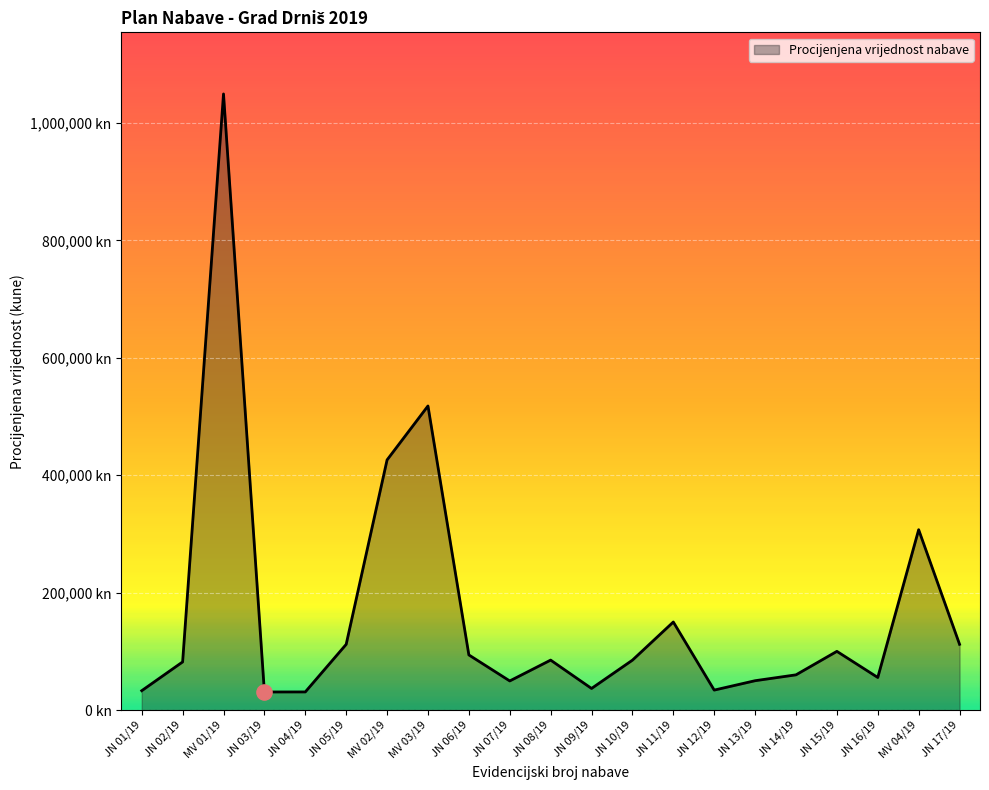

Does the chart have visible grid lines?

Yes